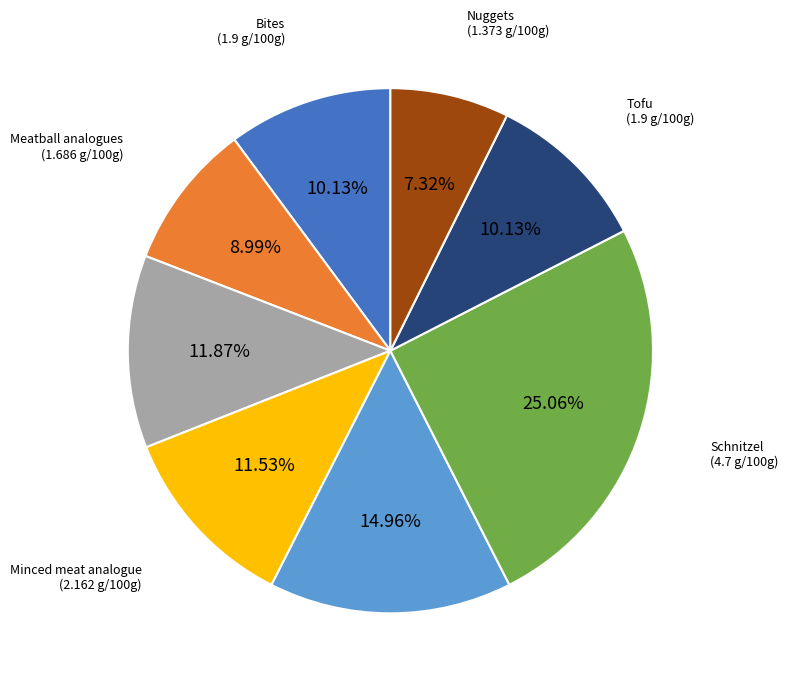

Is there any slice that represents more than half of the pie?

No